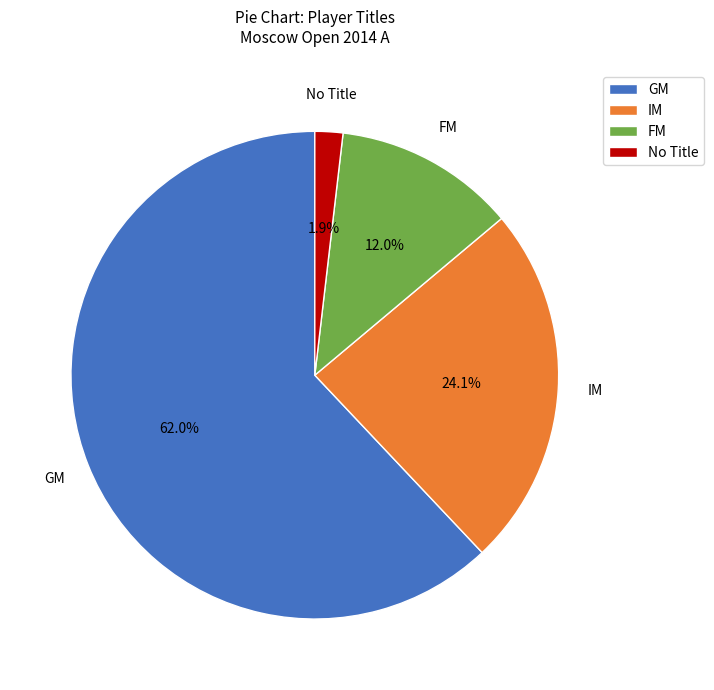

To the nearest percent, what is the difference between the largest and smallest slice percentages?

60%